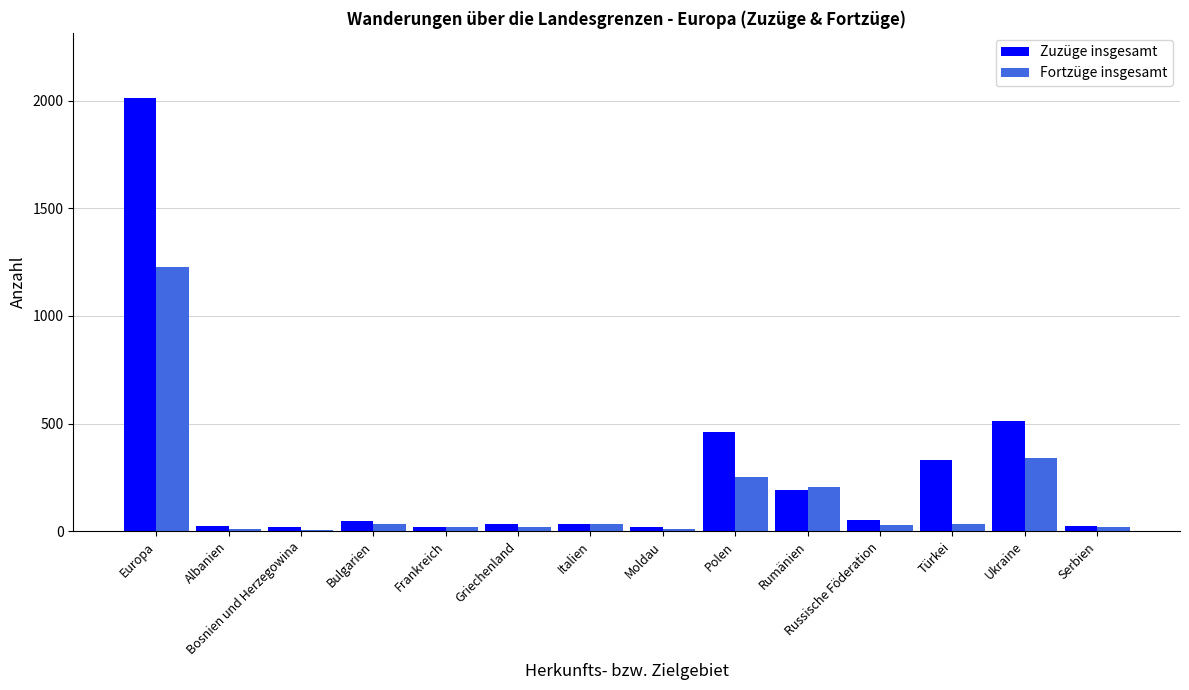

Which series changed the most between Europa and Bosnien und Herzegowina?

Zuzüge insgesamt